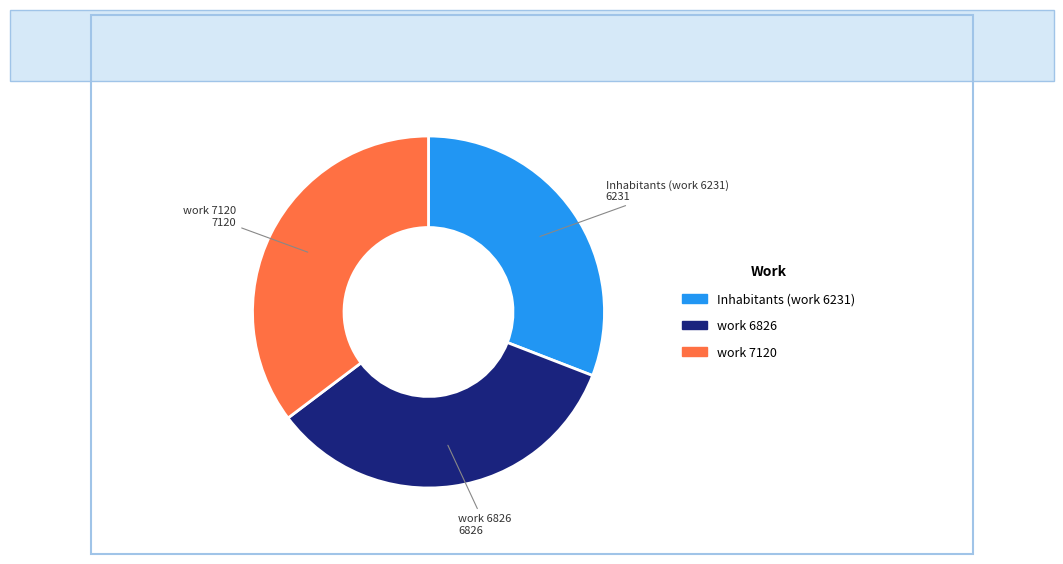

Does work 7120 account for over 50% of the chart?

No